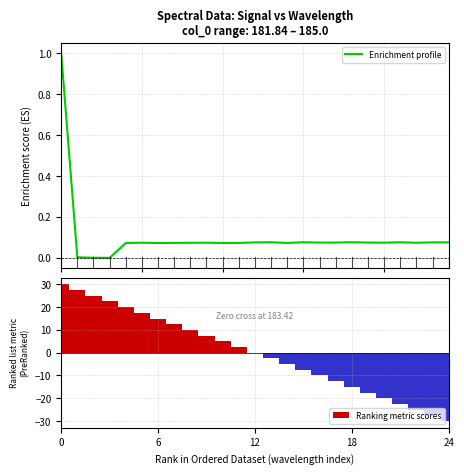

How many groups of bars are there?

25